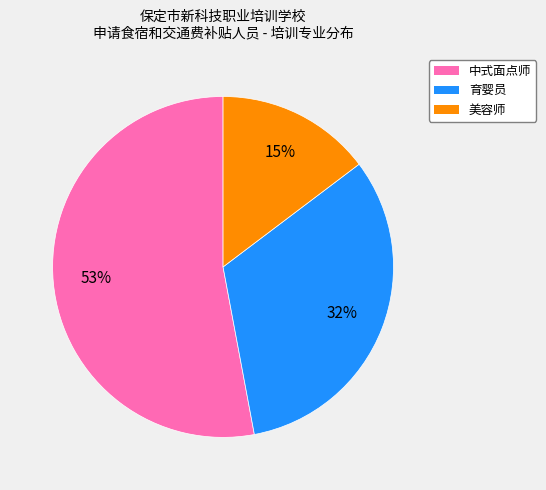

Do 育婴员 and 中式面点师 together represent more than half of the pie?

Yes